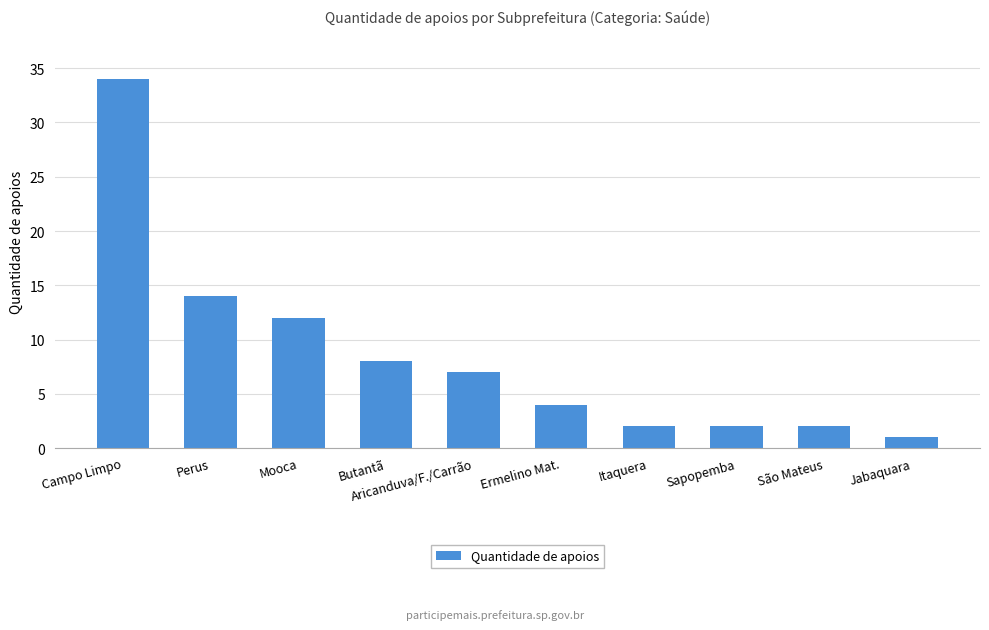

True or false: the data shows 14 at Perus.

True